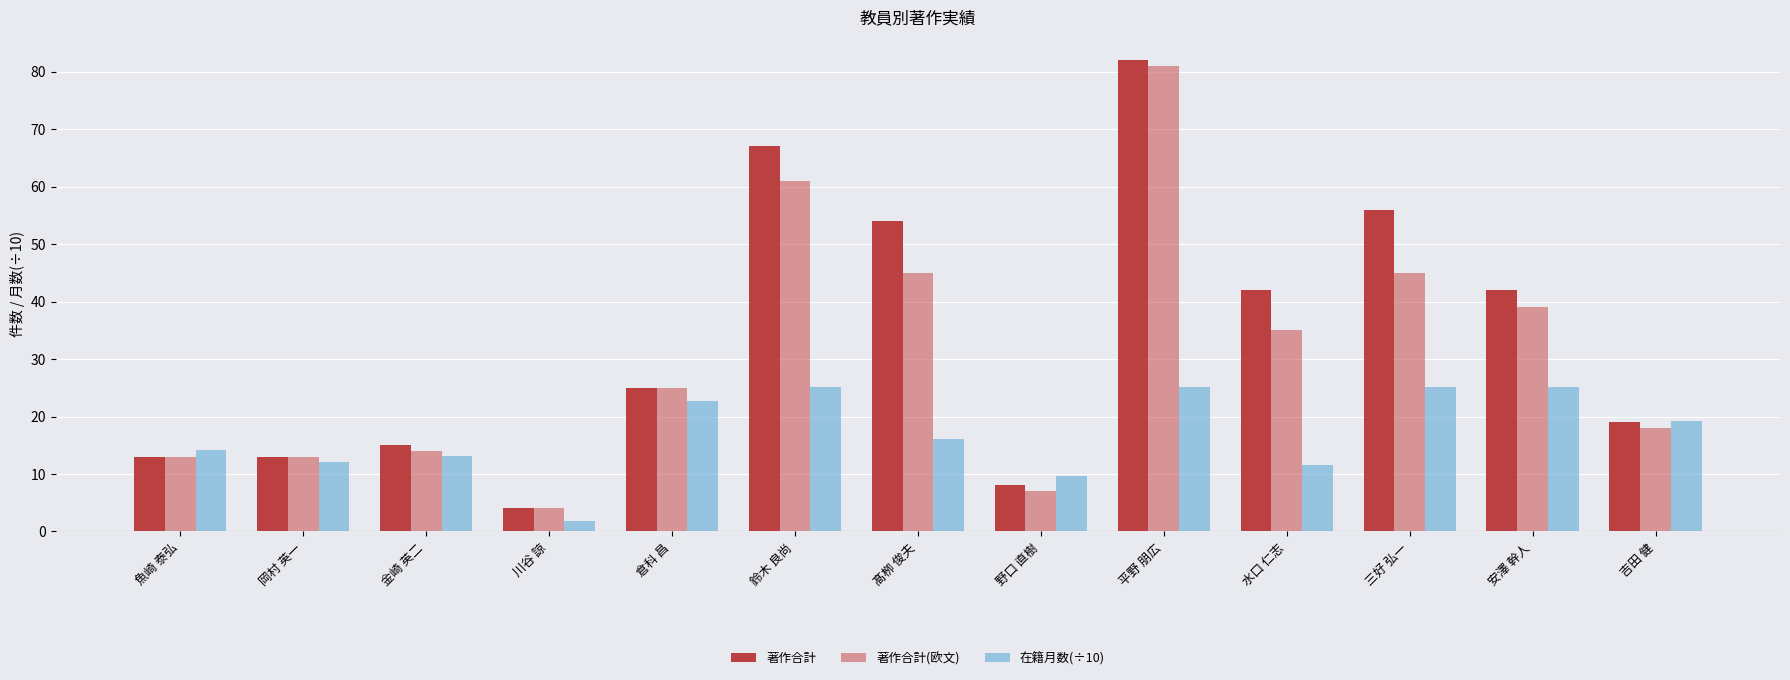

Rank the series at 金崎 英二 from highest to lowest value.

著作合計, 著作合計(欧文), 在籍月数(÷10)